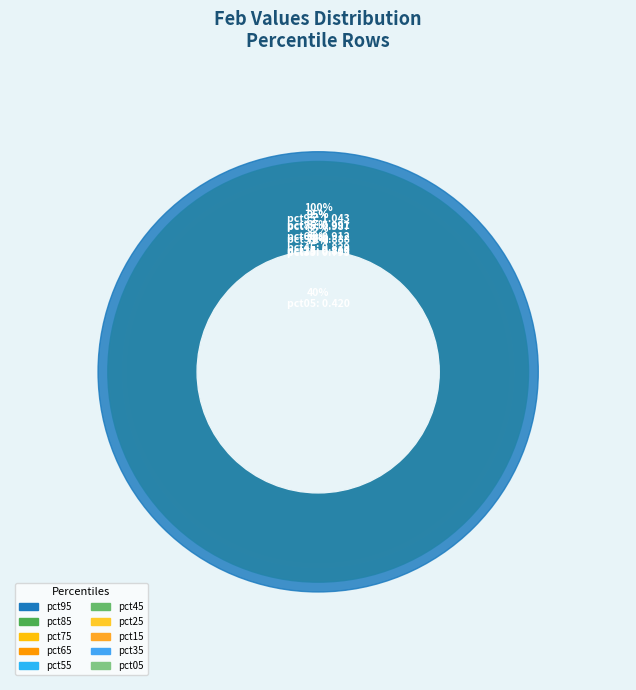

Rank the categories by value from highest to lowest.

pct95, pct85, pct75, pct65, pct55, pct45, pct25, pct15, pct35, pct05